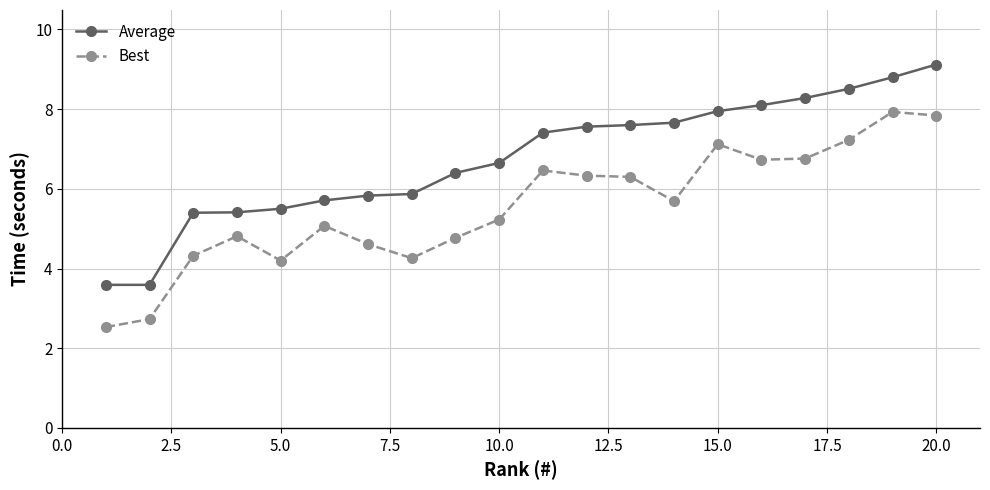

What are all the series names shown in the legend?

Average, Best